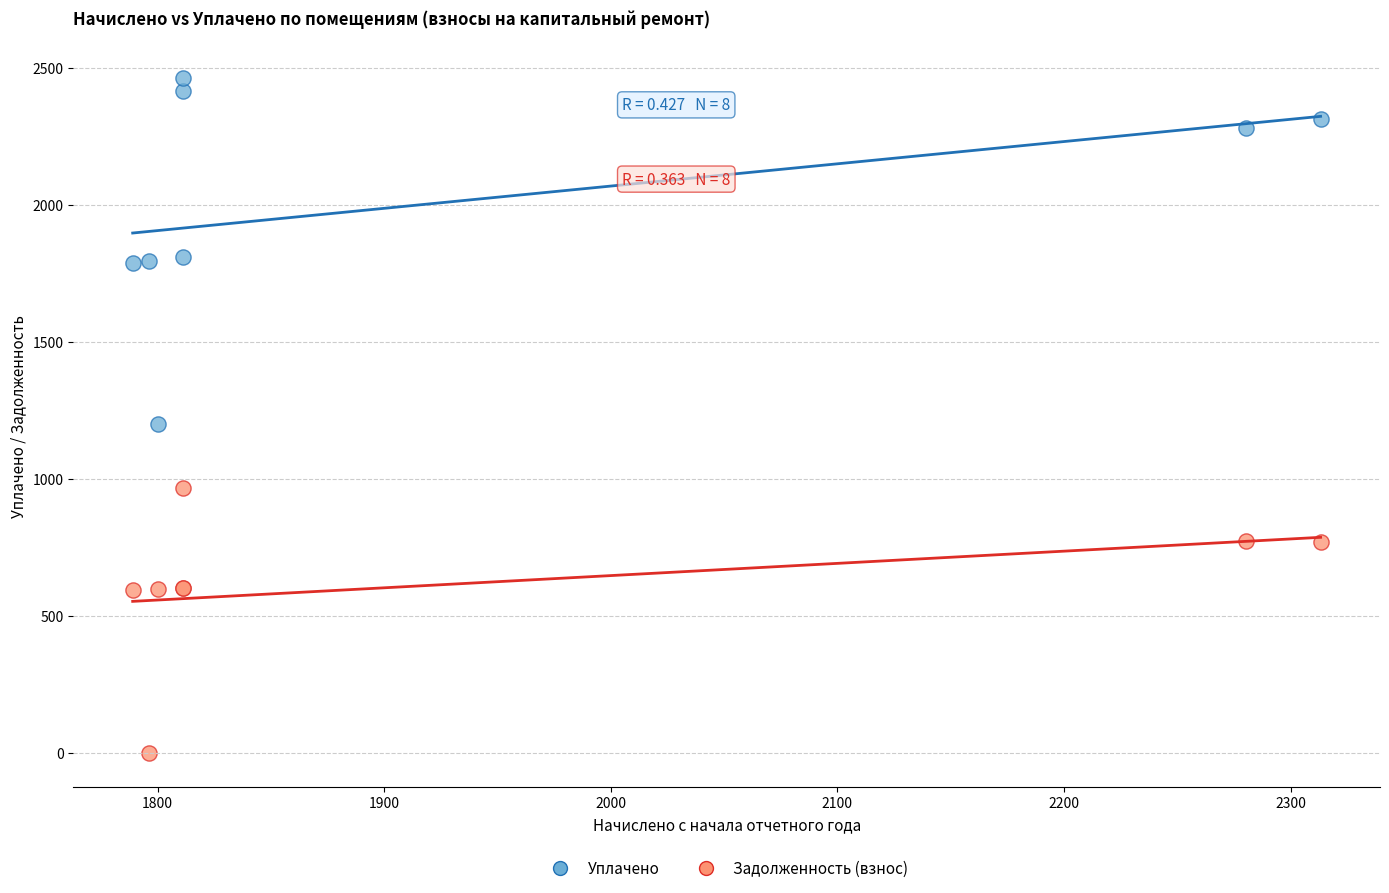

Across all series, what Y value is closest to 1230?

1200.0